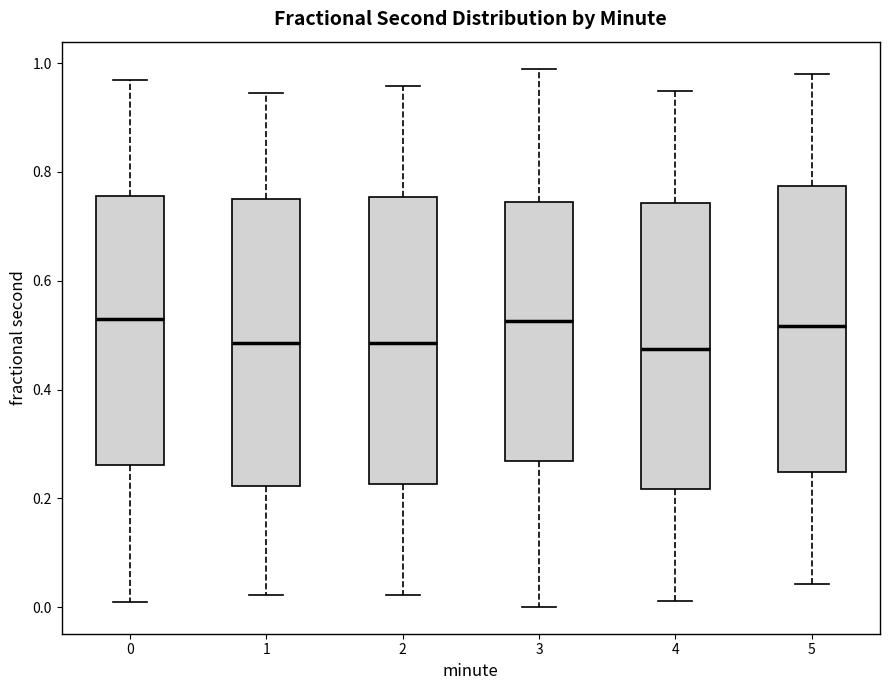

Where does the median line of the box at x = 3 sit on the y-axis? The values are not printed on the chart, so give them approximately, as read against the axis.

0.52